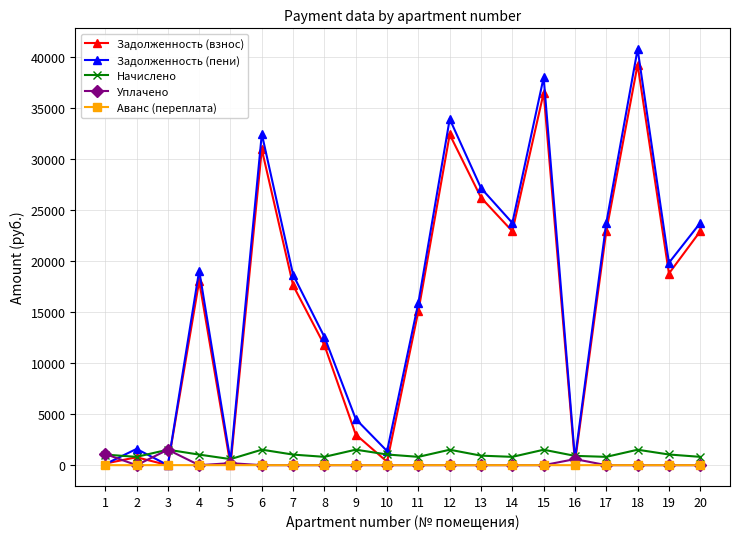

What is the average value of the Задолженность (пени) series?

16905.4